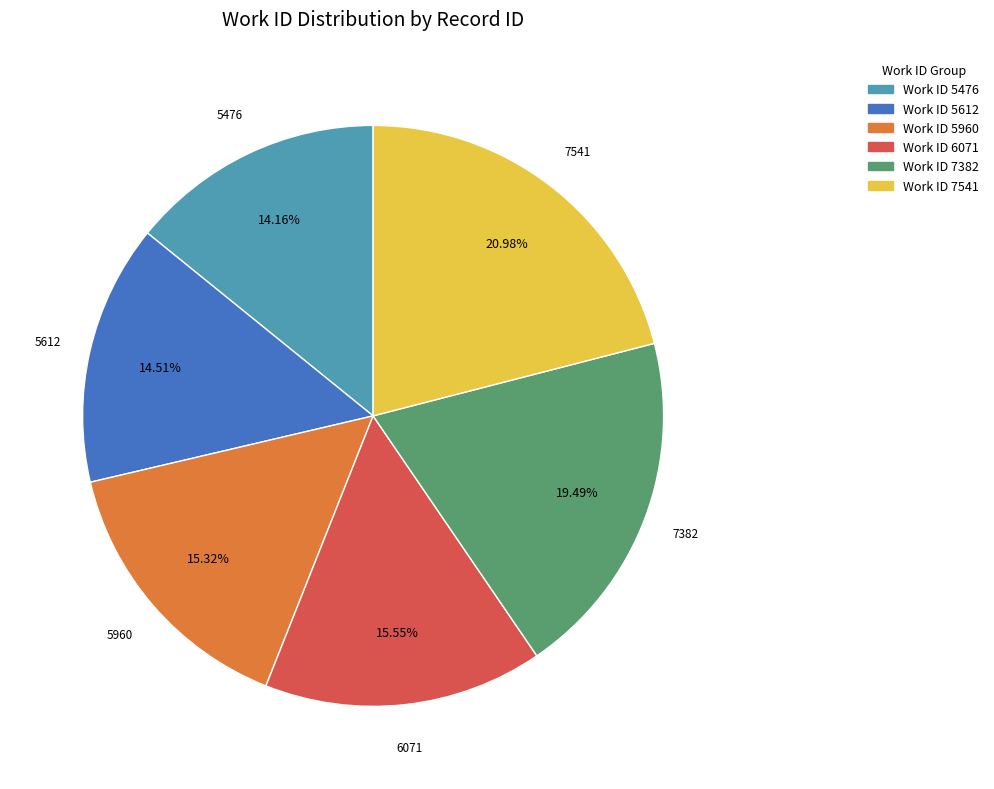

Between 6071 and 7382, which is larger?

7382